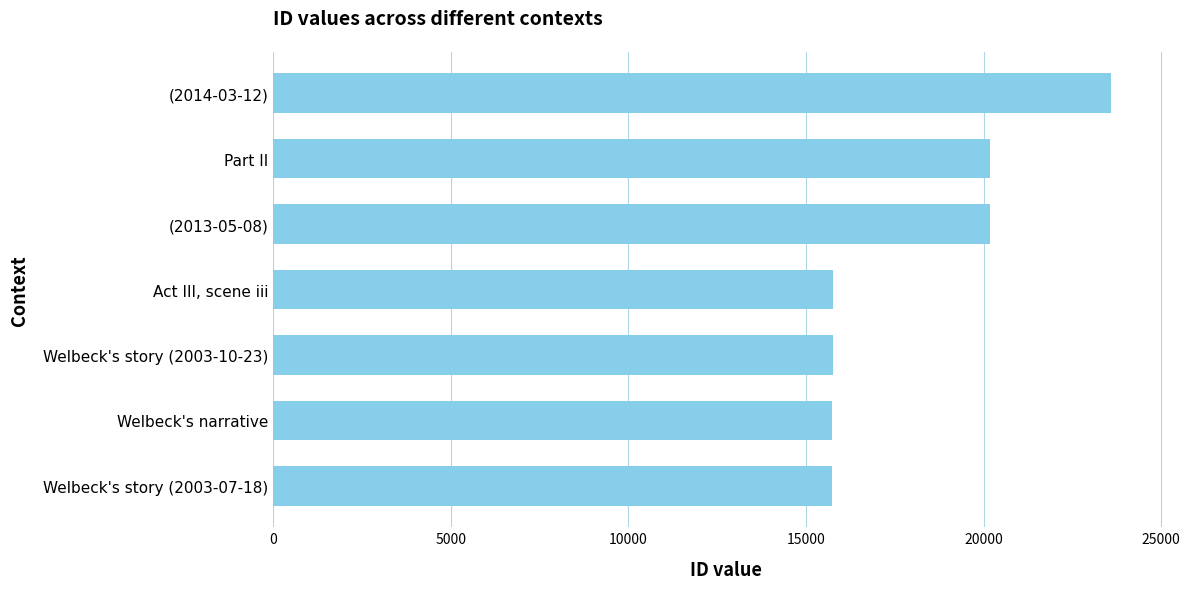

Is it true that the value at (2013-05-08) is 31717?

False